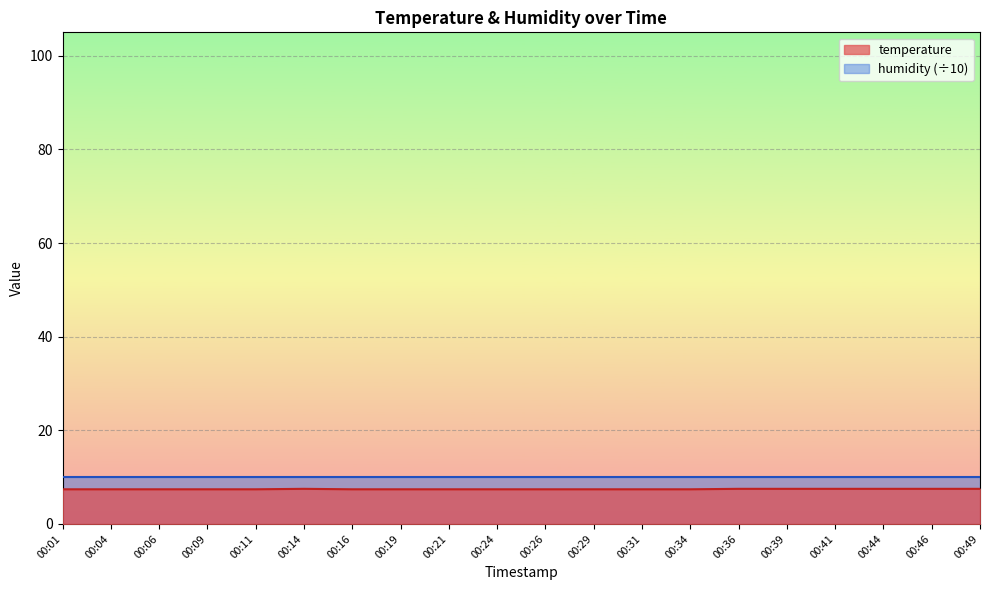

Rank the categories by value from highest to lowest.

00:14, 00:36, 00:39, 00:41, 00:44, 00:46, 00:49, 00:01, 00:04, 00:06, 00:09, 00:11, 00:16, 00:19, 00:21, 00:24, 00:26, 00:29, 00:31, 00:34